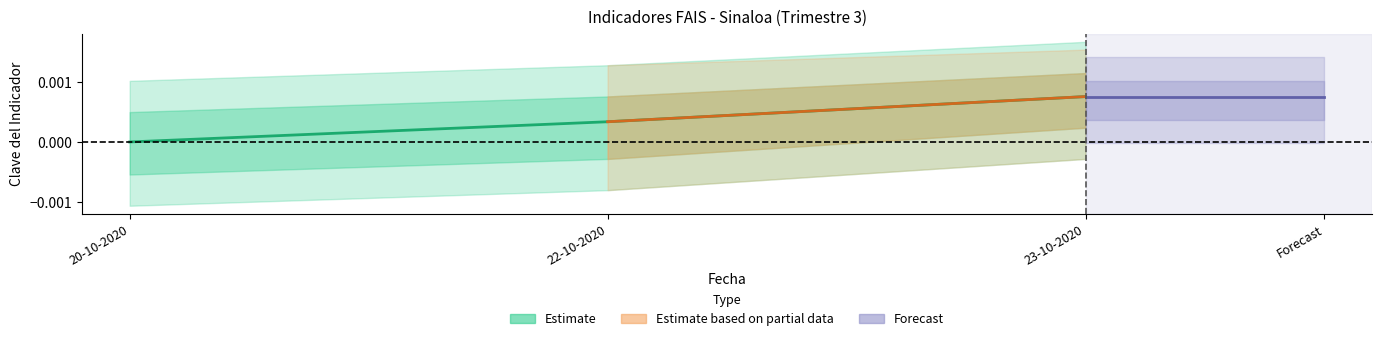

Count the number of values greater than 0.

2